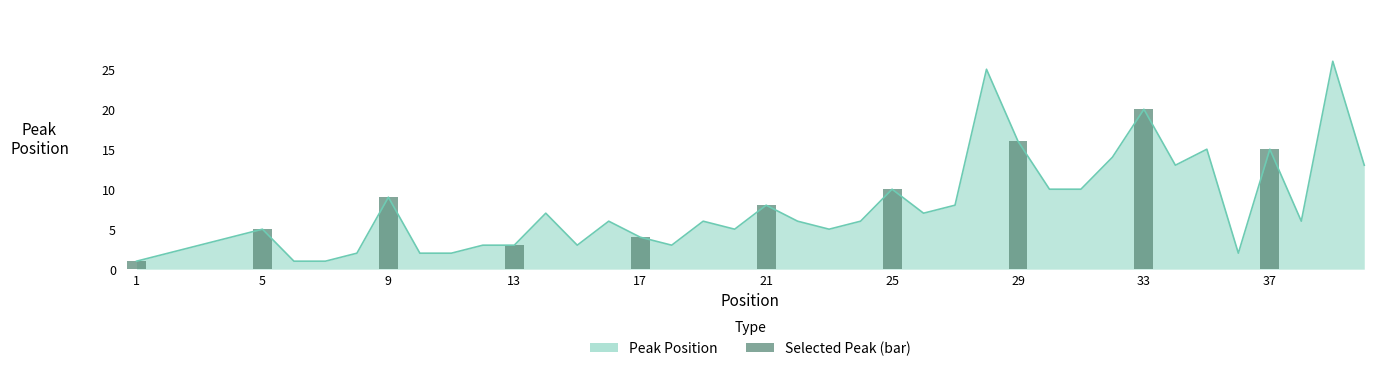

Between 9 and 5, which is larger?

9